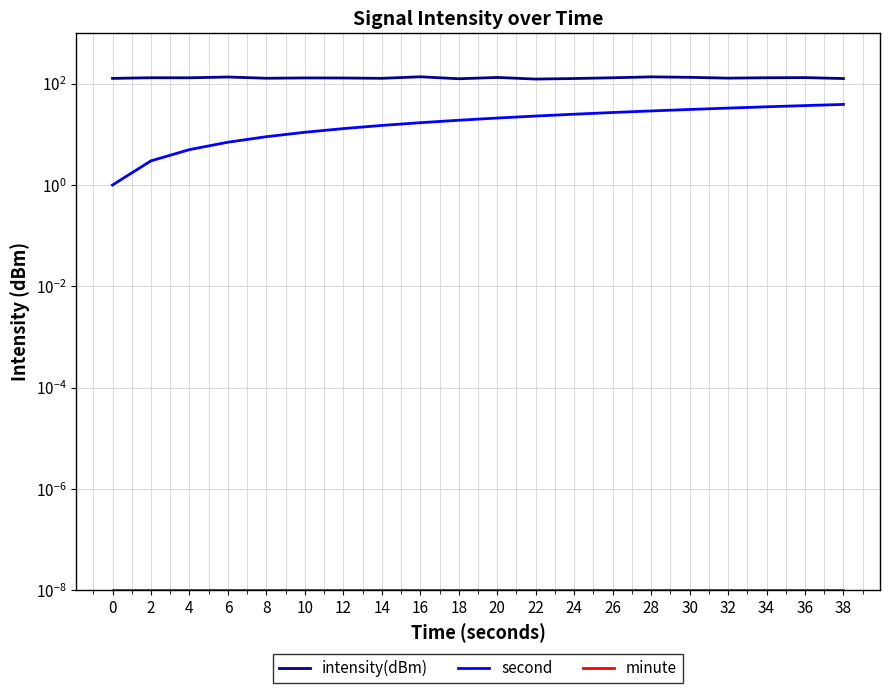

True or false: intensity(dBm) and second intersect in this chart.

False